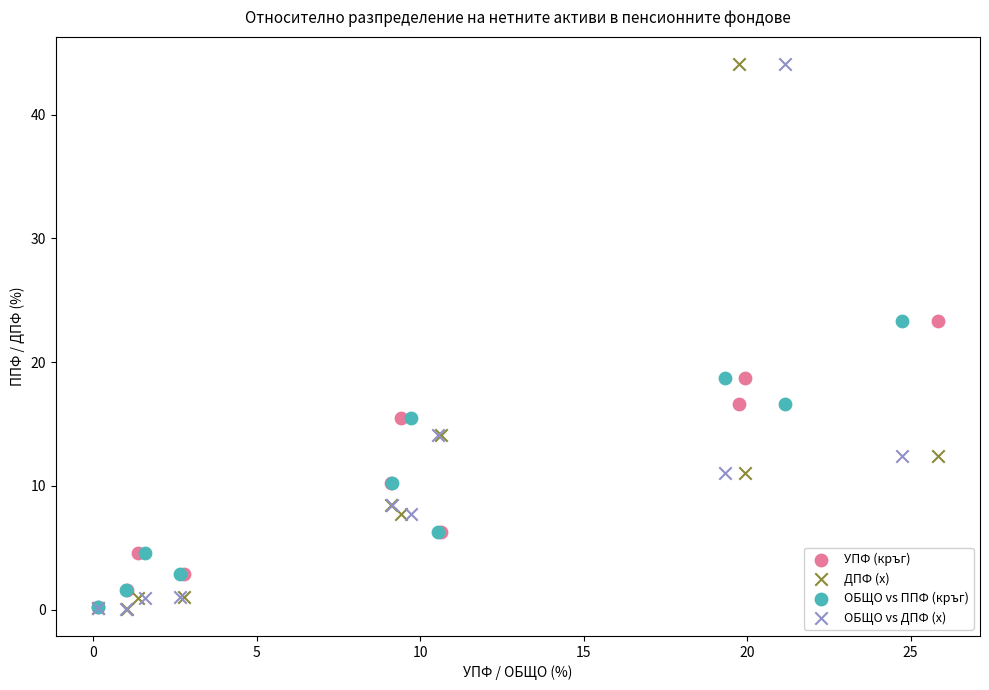

What are all the series names shown in the legend?

УПФ (кръг), ДПФ (х), ОБЩО vs ППФ (кръг), ОБЩО vs ДПФ (х)